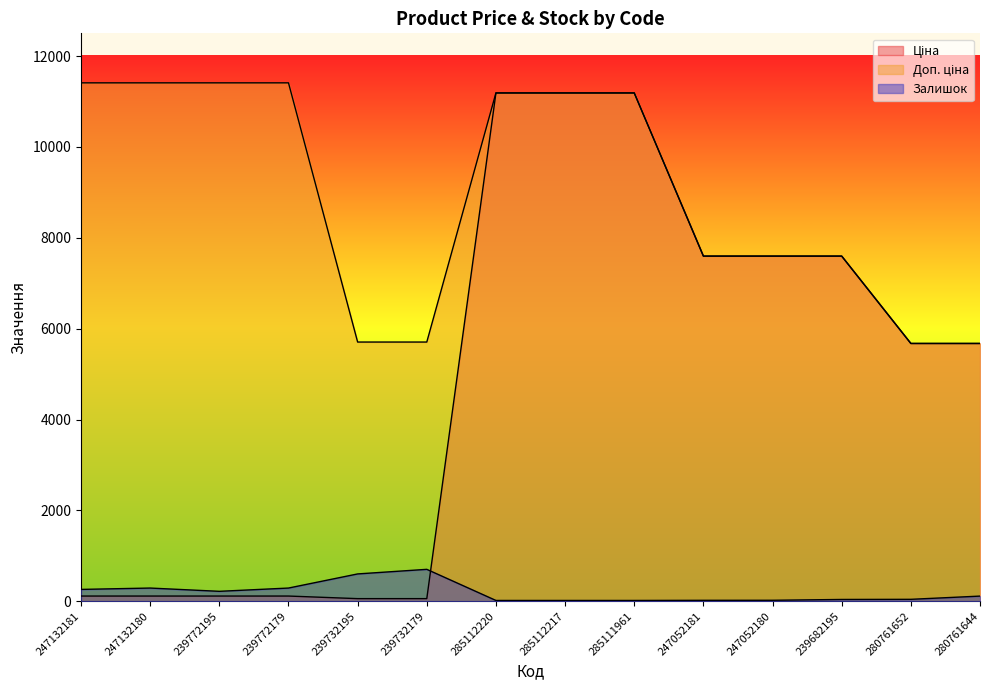

Is it true that Доп. ціна equals 18668.1 at 239772179?

False